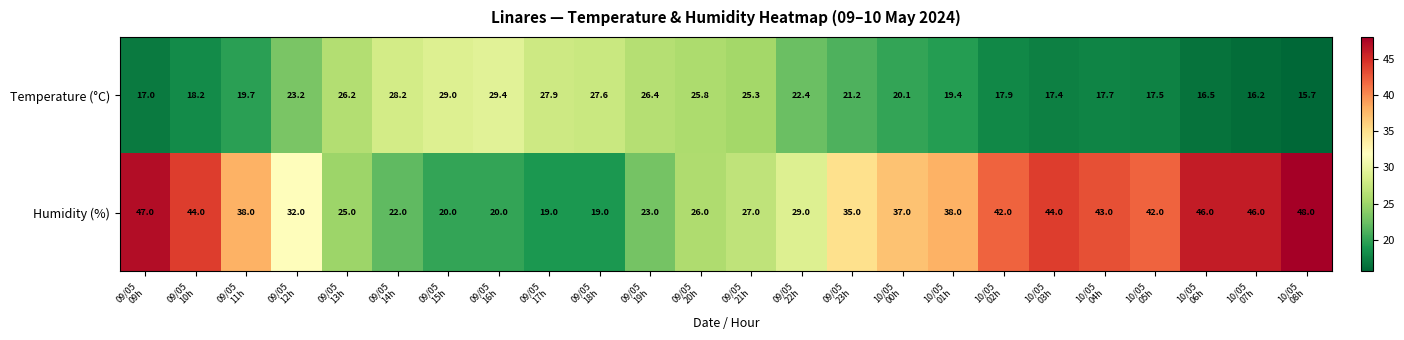

Rank the series by their average value, from highest to lowest.

Humidity (%), Temperature (°C)